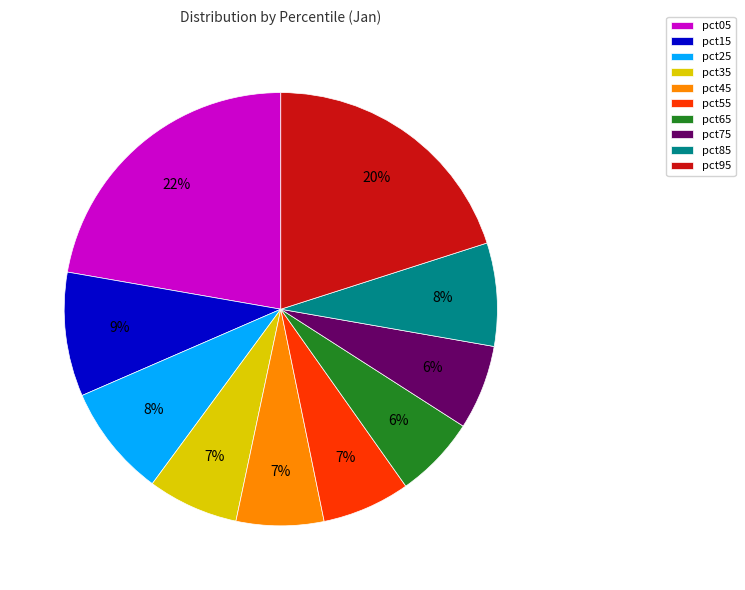

Which has a higher value, pct15 or pct85?

pct15